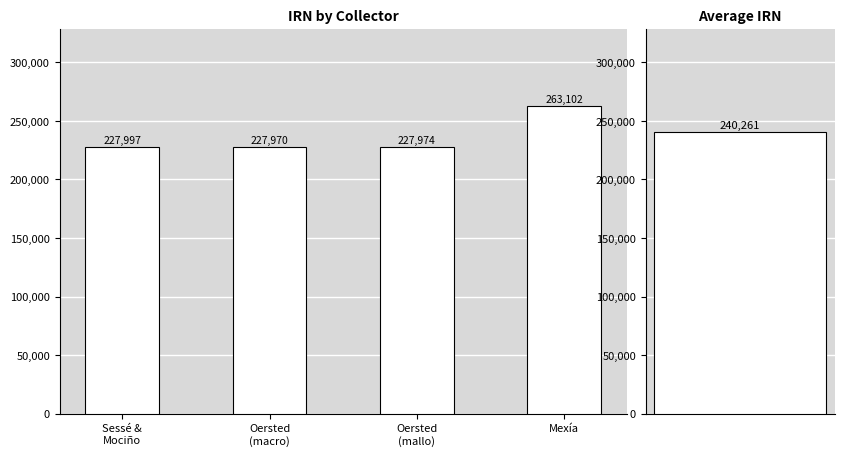

Rank the categories by value from lowest to highest.

Oersted
(macro), Oersted
(mallo), Sessé &
Mociño, Mexía